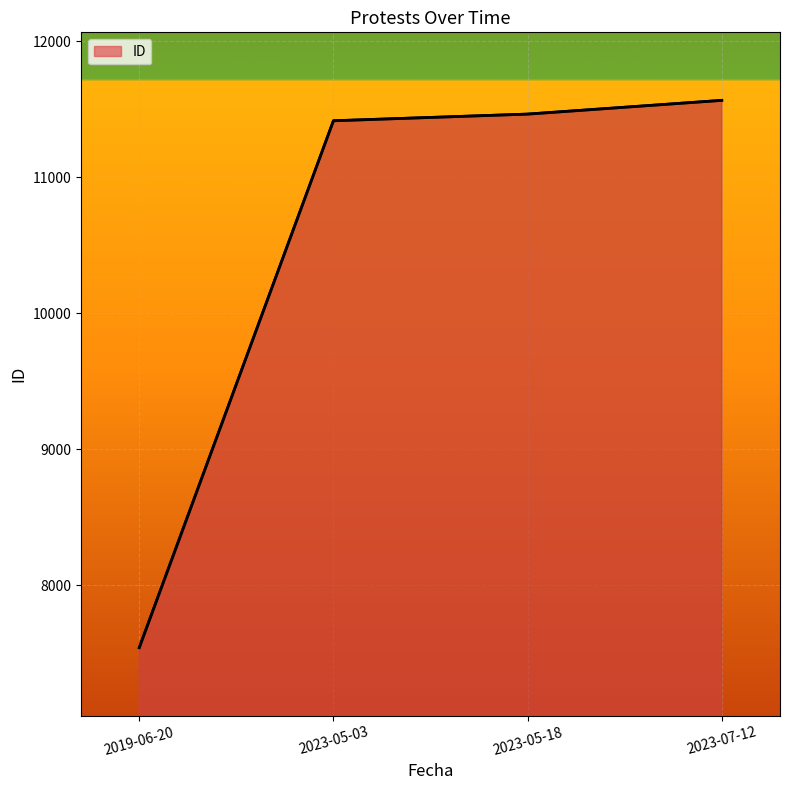

What is the ratio of the value at 2023-05-03 to the value at 2023-07-12?

1.0